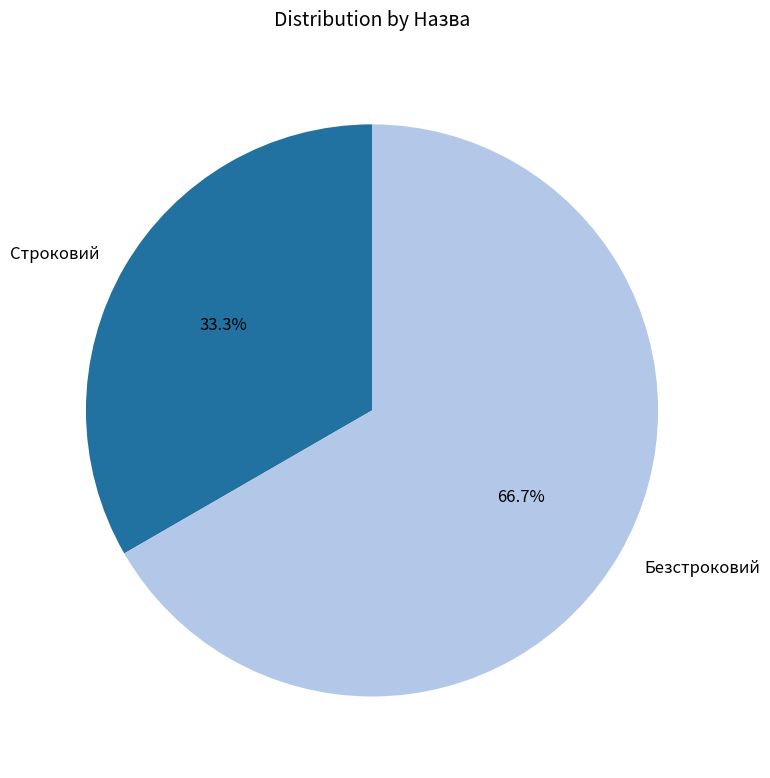

How many slices are in this pie chart?

2